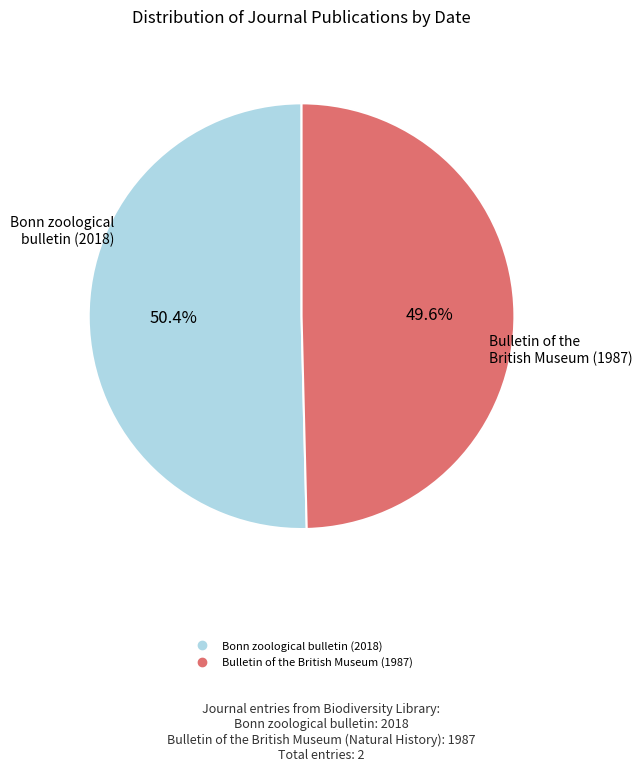

To the nearest percent, what percentage of the pie is Bulletin of the British Museum (1987)?

50%